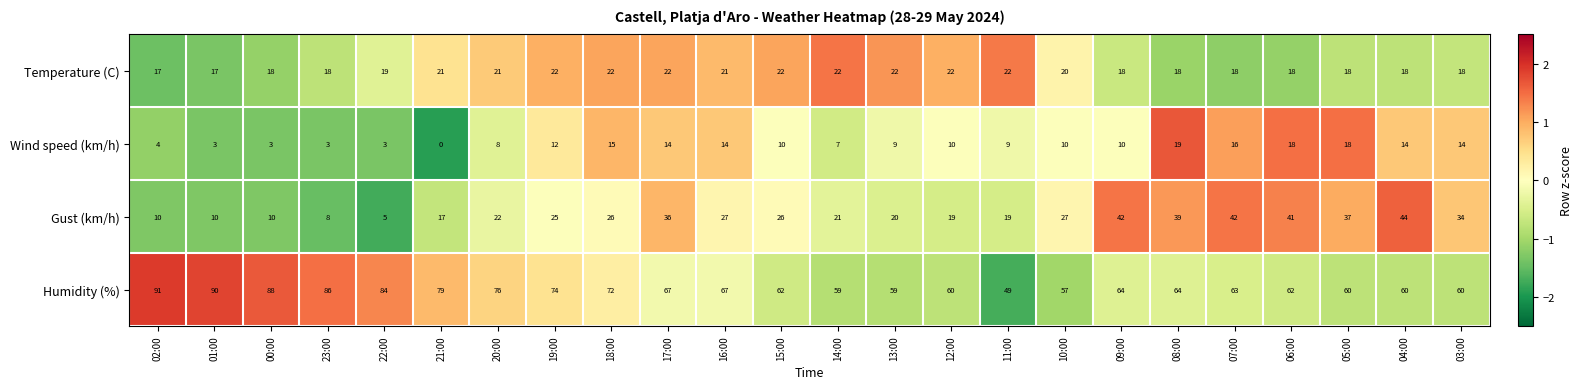

How many data points in Temperature (C) are less than 20?

12